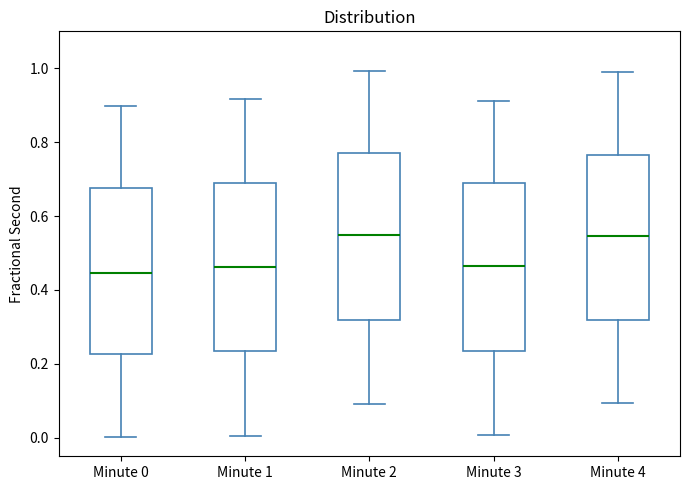

Reading left to right, transcribe this box plot: for each box, give where its median line is, the range the box spans, and where its two whiskers end, as read against the y-axis. The values are not printed on the chart, so give them approximately, as read against the axis.

Minute 0: median 0.44, box 0.22 to 0.68, whiskers 0.00 to 0.90
Minute 1: median 0.46, box 0.24 to 0.70, whiskers 0.00 to 0.92
Minute 2: median 0.54, box 0.32 to 0.78, whiskers 0.10 to 1.00
Minute 3: median 0.46, box 0.24 to 0.68, whiskers 0.00 to 0.92
Minute 4: median 0.54, box 0.32 to 0.76, whiskers 0.10 to 1.00